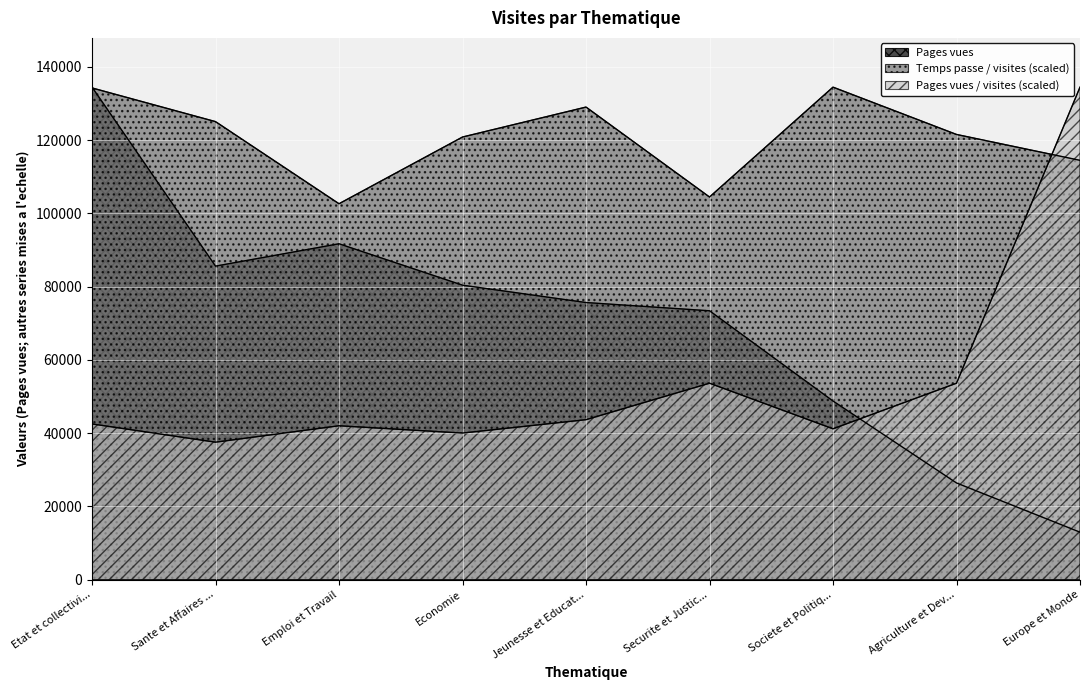

List the series in order of their peak value, highest first.

Pages vues, Temps passe / visites, Pages vues / visites